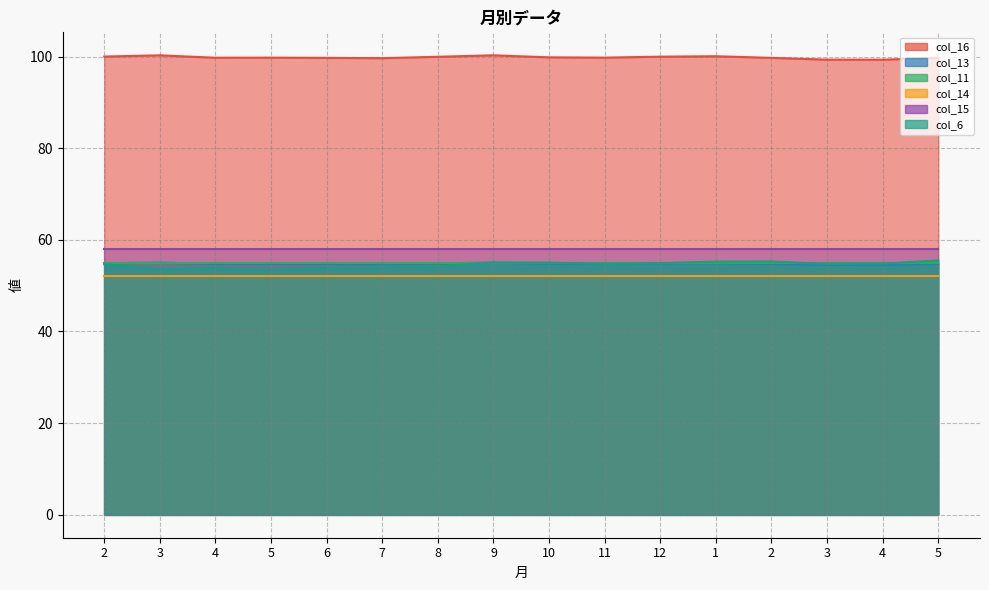

True or false: col_6 and col_16 intersect in this chart.

False